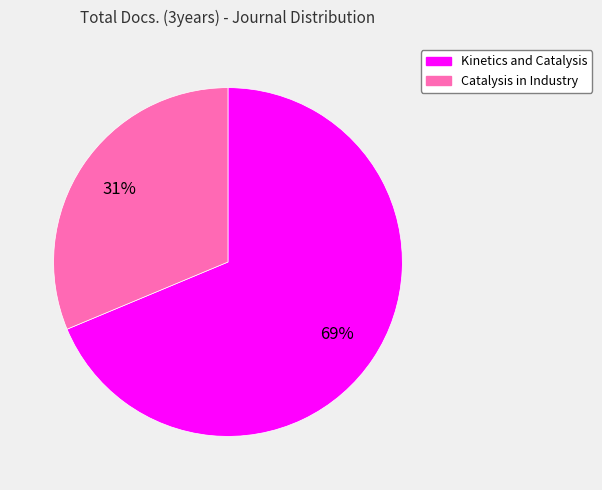

What percentage is the Kinetics and Catalysis slice, to the nearest percent?

69%